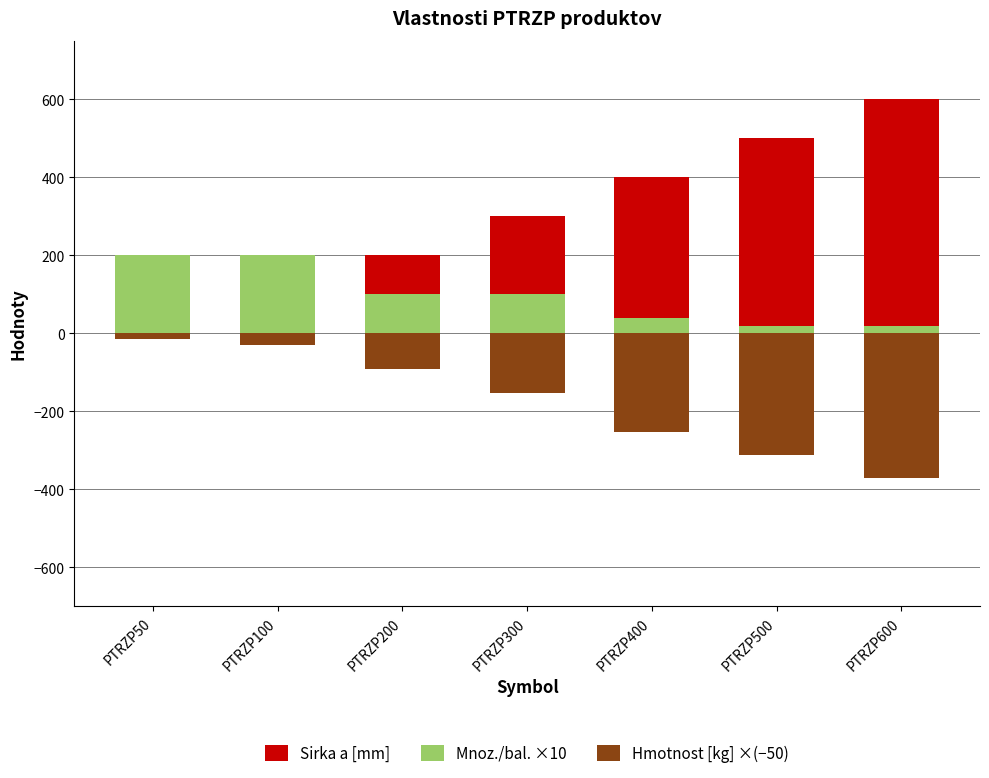

How many categories are shown in the chart?

7